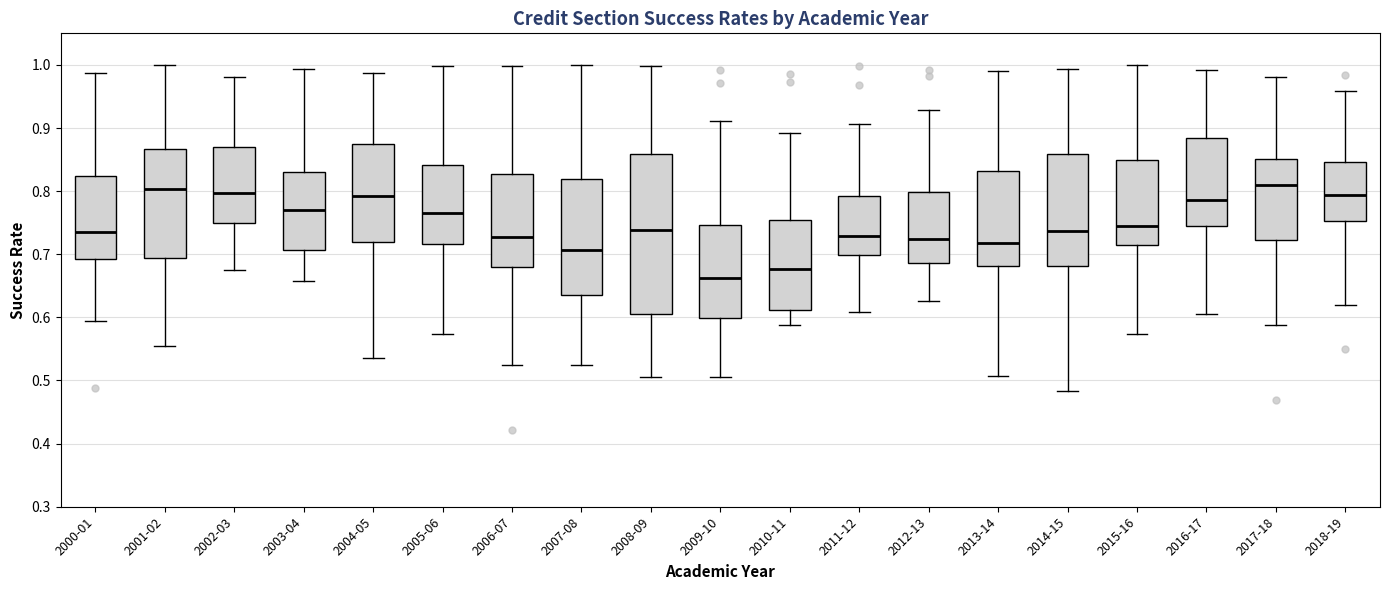

Which box's median line is the lowest?

2009-10